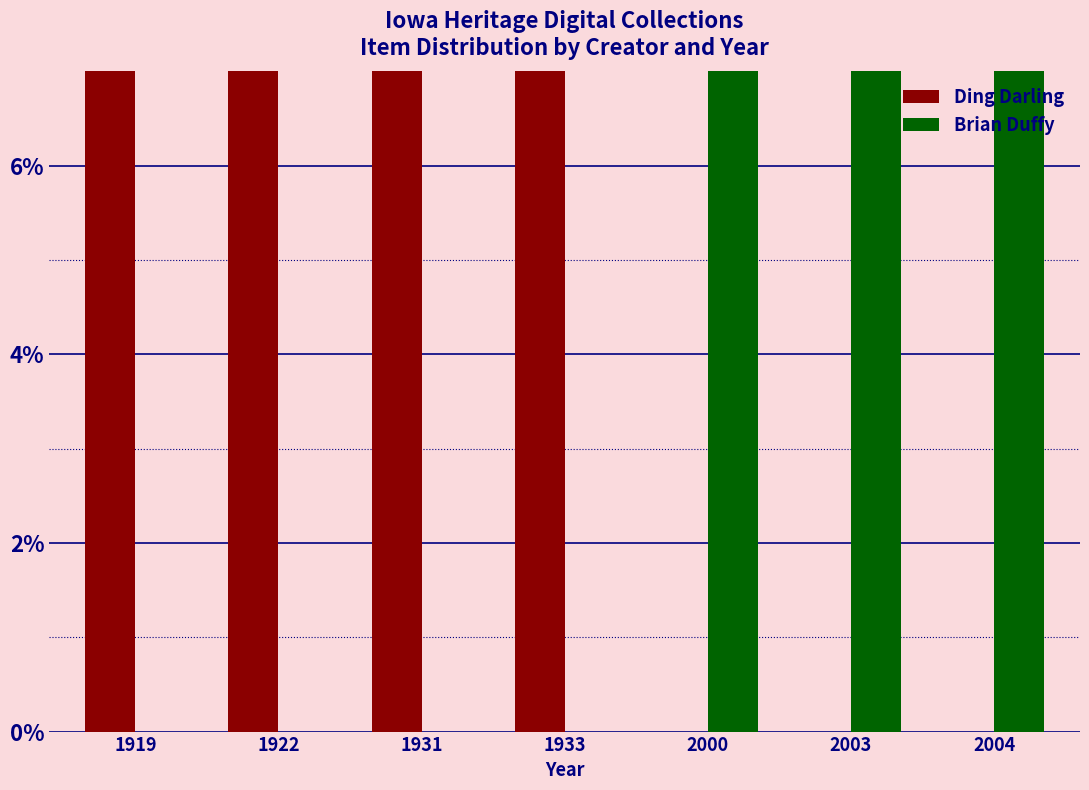

What is the average value of the Brian Duffy series?

0.1